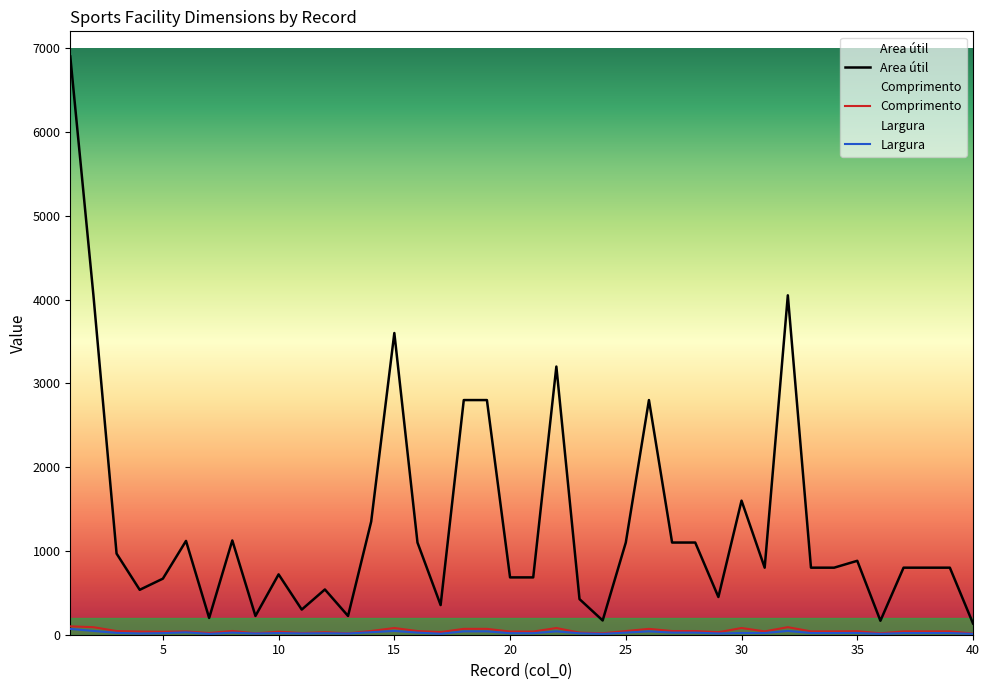

How many values in the Largura series are below 20?

15